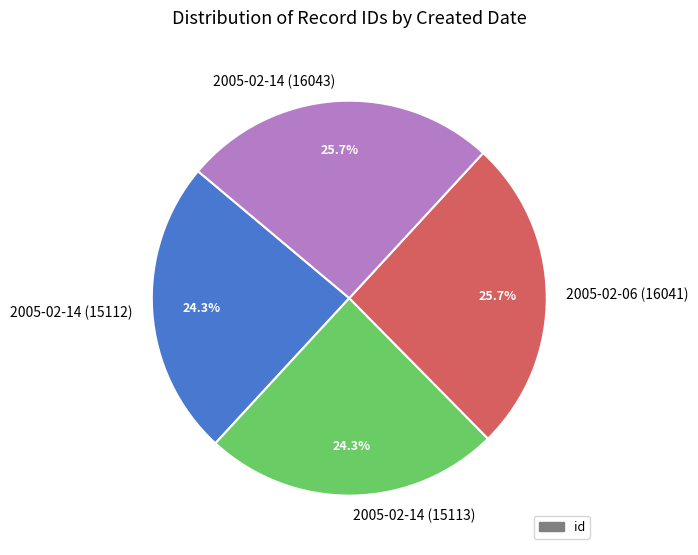

What percentage is the 2005-02-14 (15113) slice, to the nearest percent?

24%